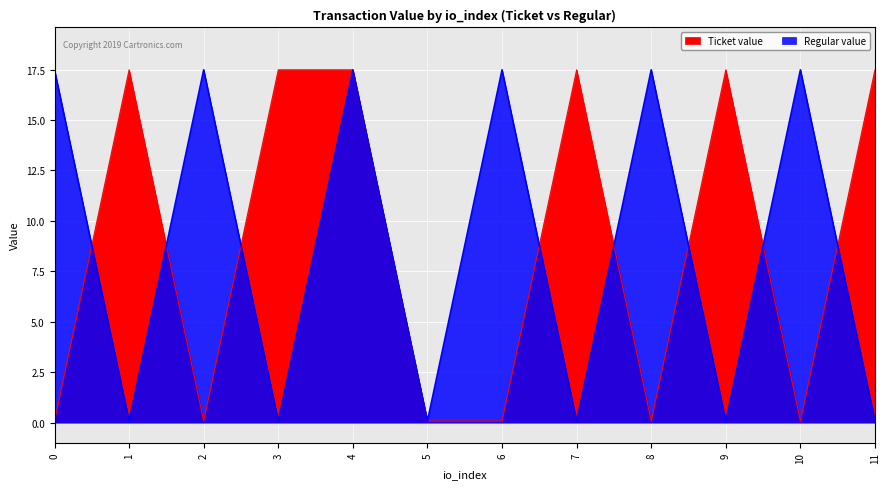

At which category does Ticket value reach its first local valley?

2